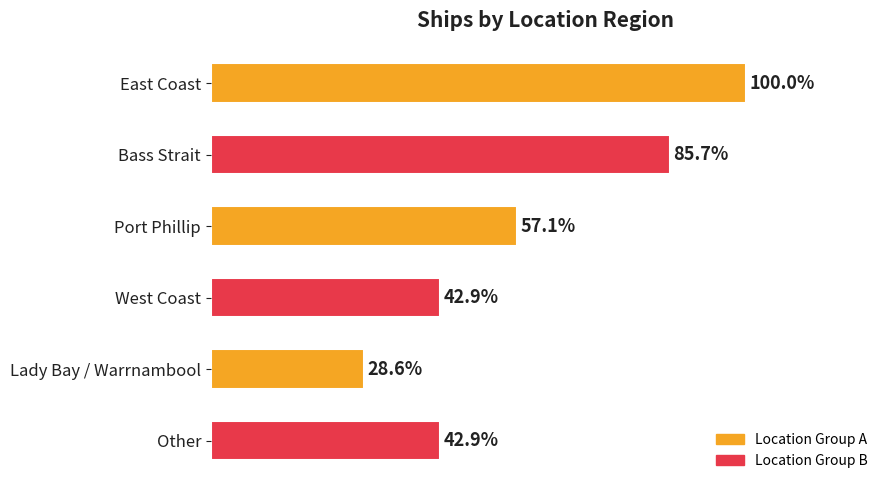

Rank the categories by value from lowest to highest.

Lady Bay / Warrnambool, West Coast, Other, Port Phillip, Bass Strait, East Coast